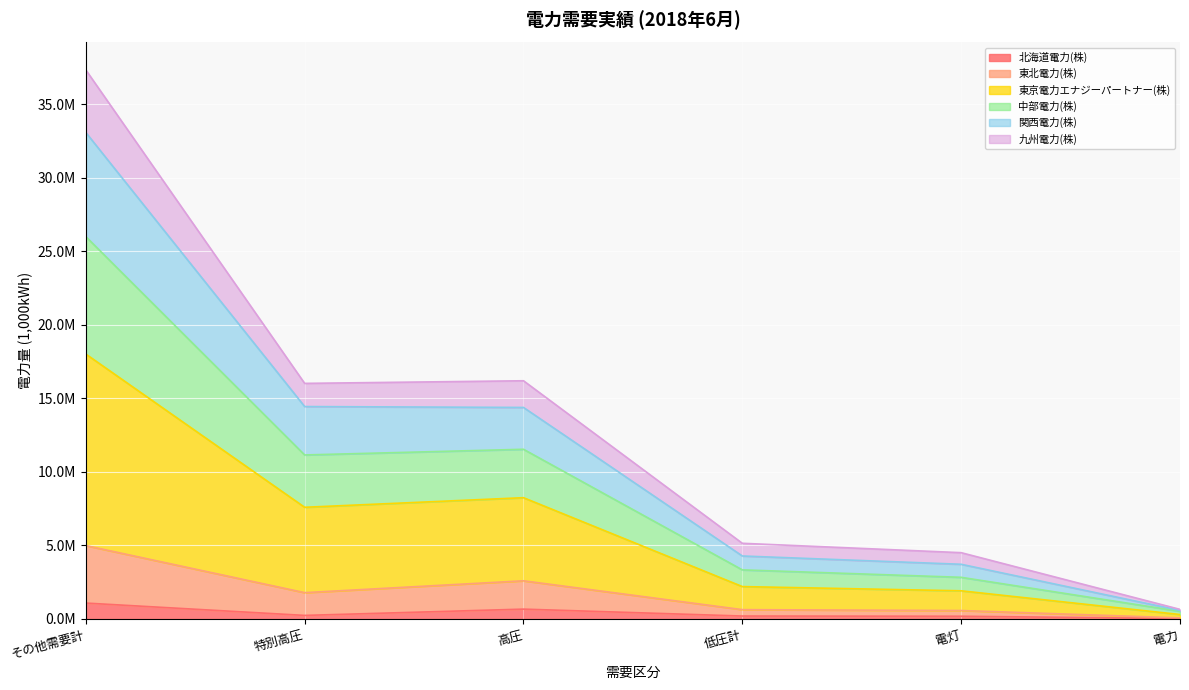

Is the value of 中部電力(株) at 電灯 greater than the value of 九州電力(株) at その他需要計?

No